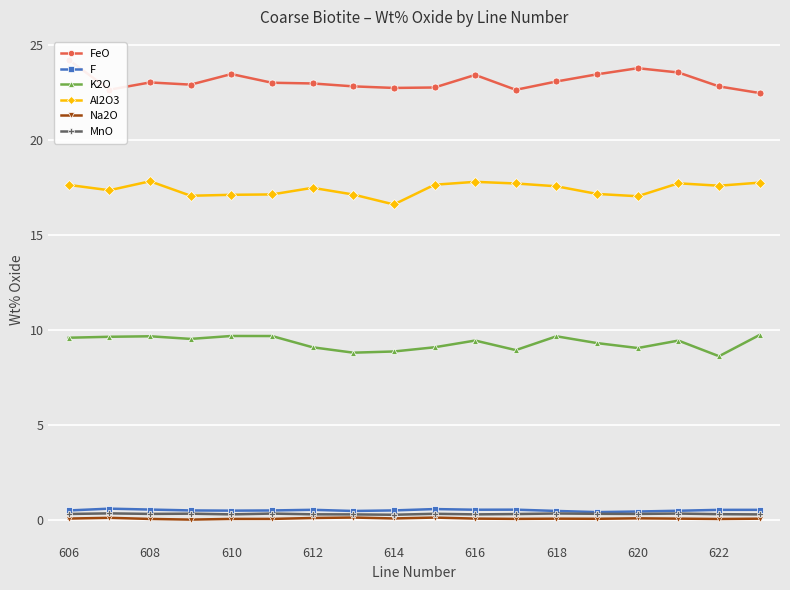

What is the difference between the maximum and minimum values in the K2O series?

1.1